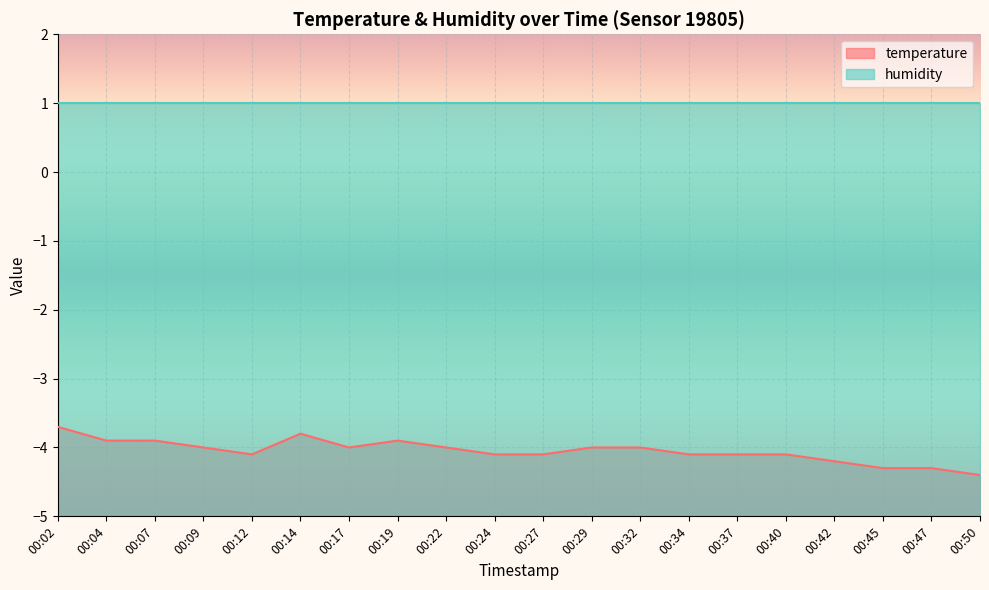

What is the value of the 17th point from the left?

-4.2